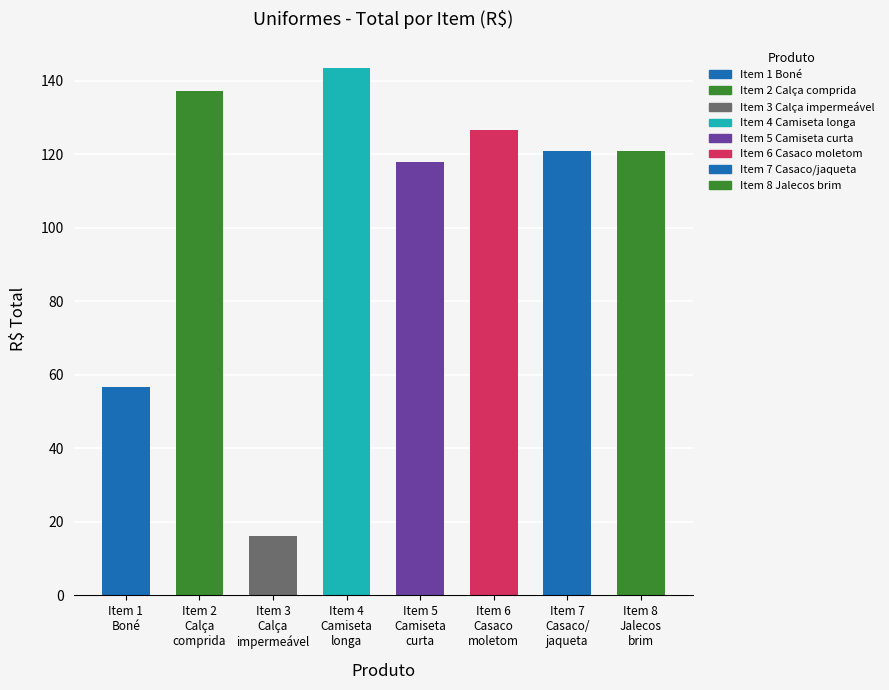

What is the label of the 3rd bar from the left?

Item 3
Calça
impermeável